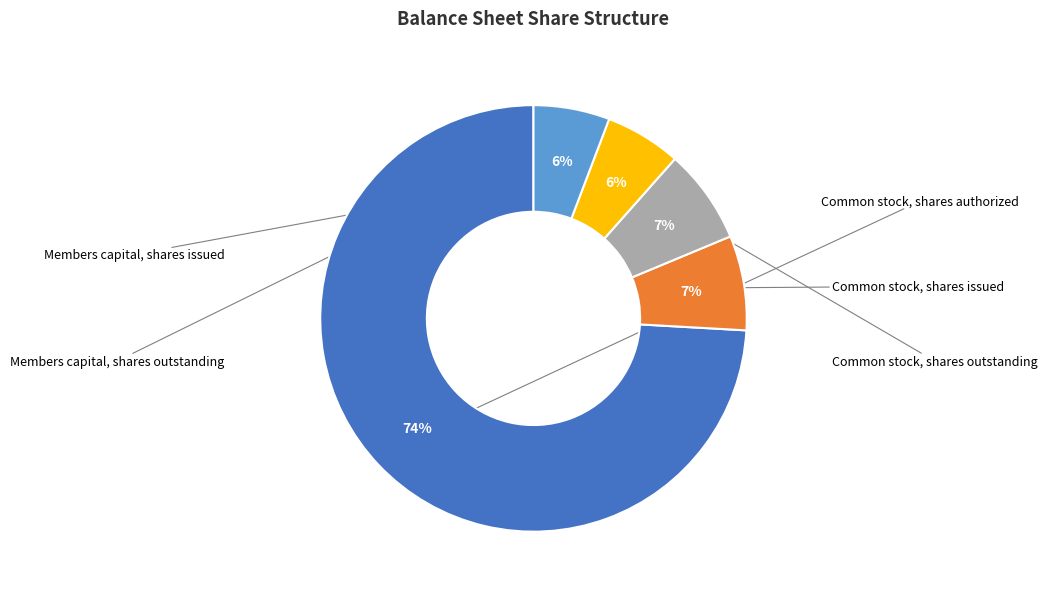

Is there a majority slice in this chart?

Yes